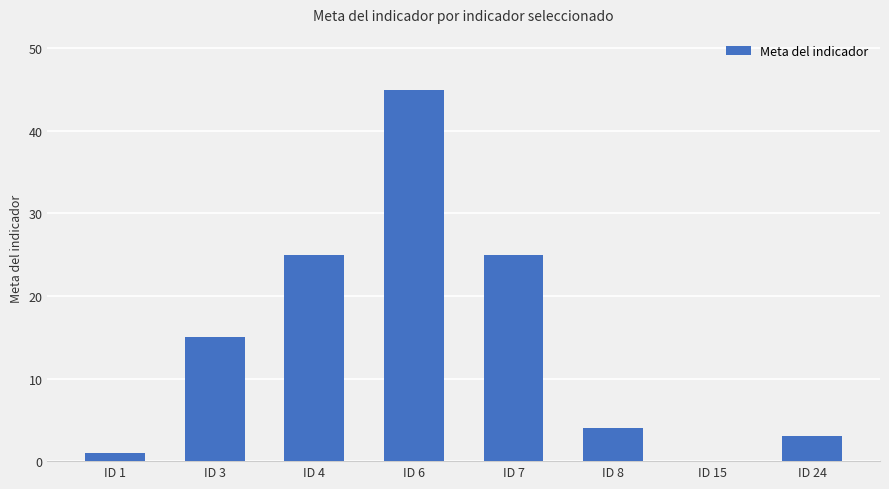

True or false: the data shows 6.6 at ID 4.

False